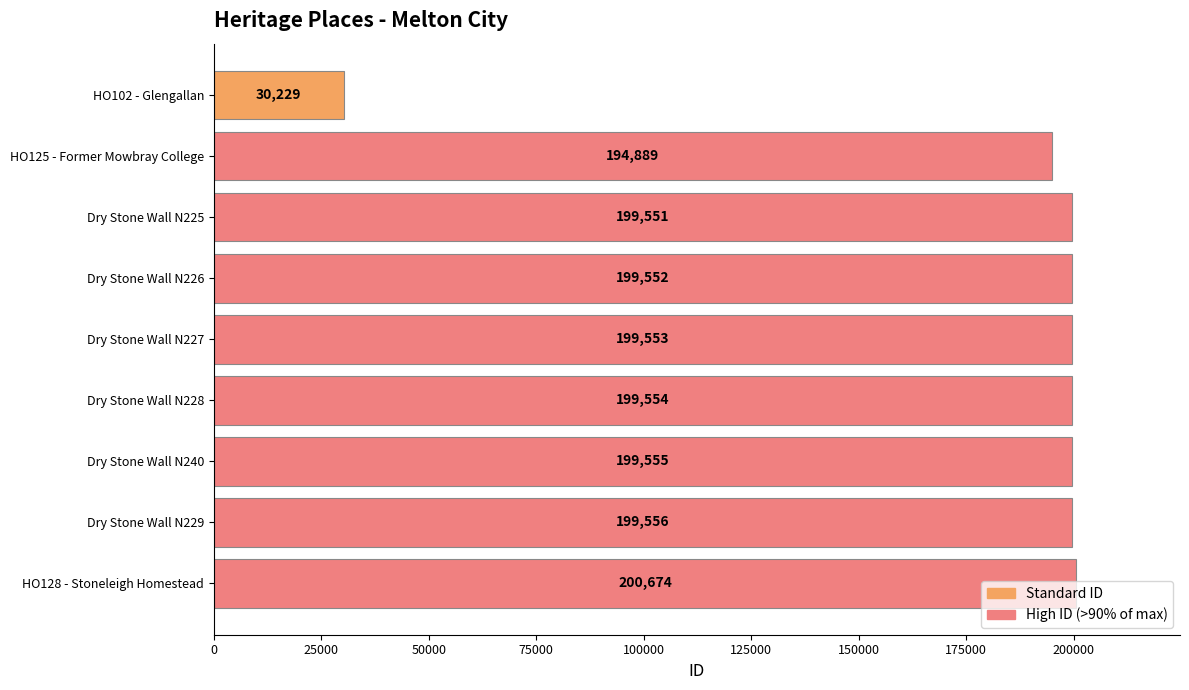

Are the bars horizontal?

Yes